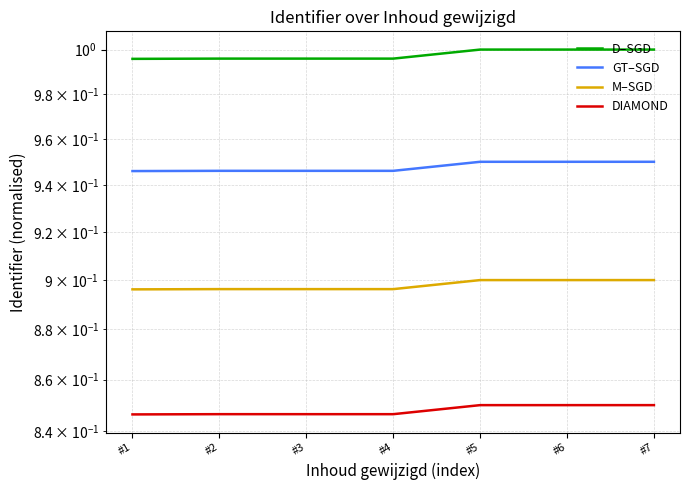

The value of M–SGD at #1 is 0.4. True or false?

False